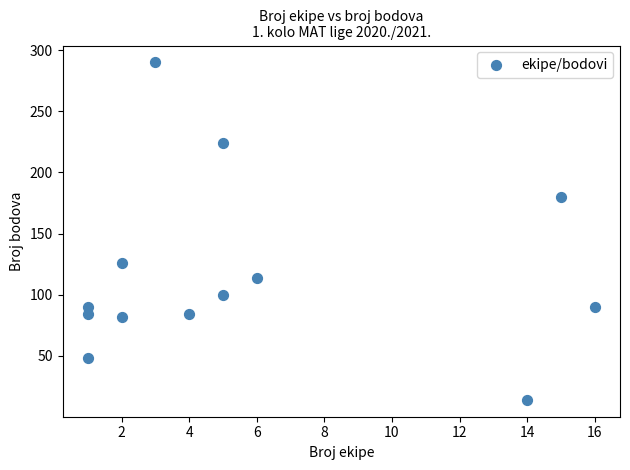

What is the range of X values (max minus min)?

15